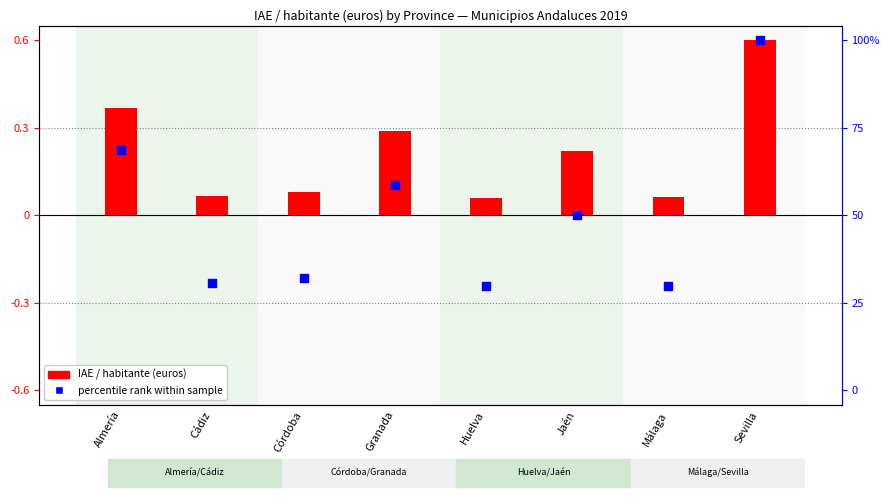

At which category is the sum across all series the highest?

Sevilla